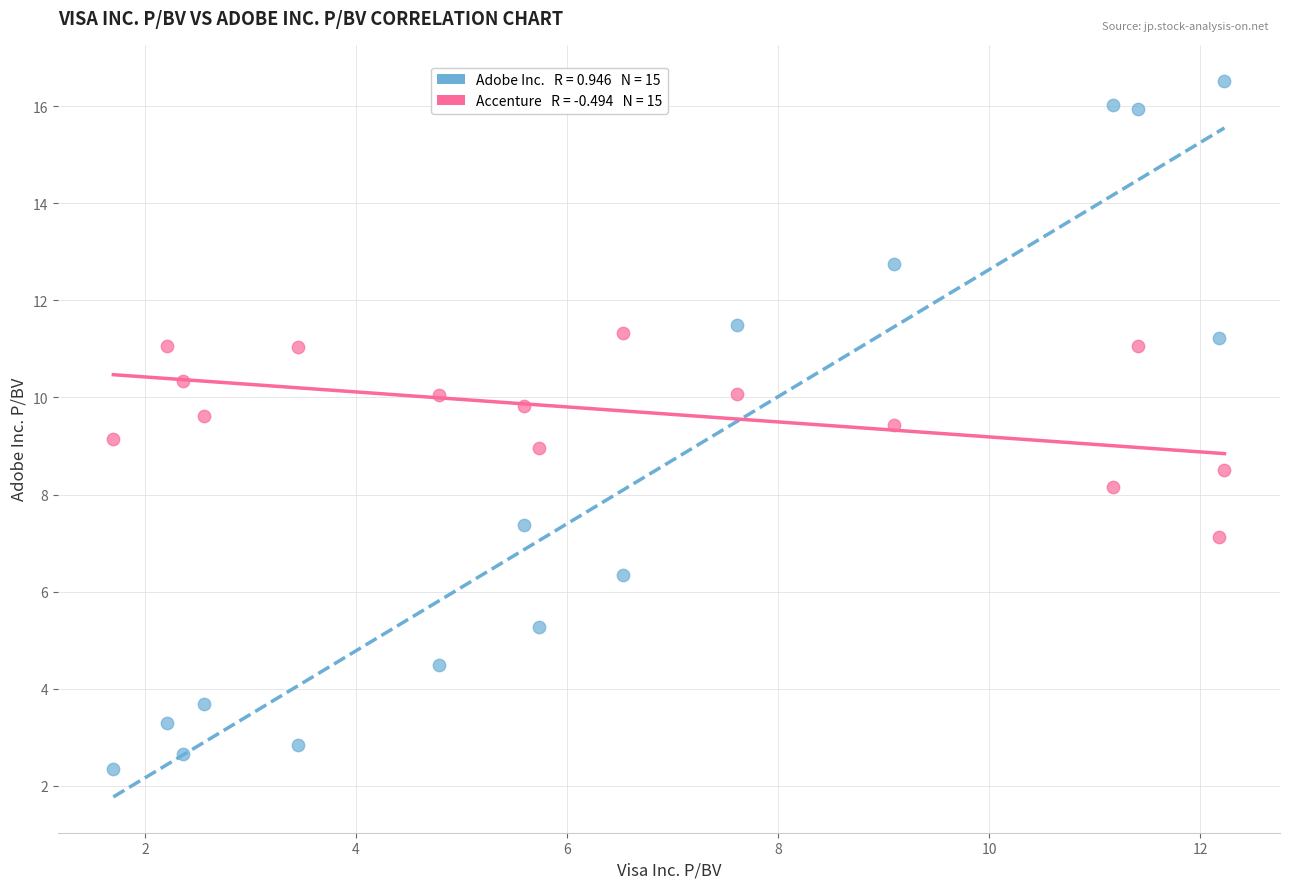

Across all data points, what is the range of X values (max minus min)?

10.5